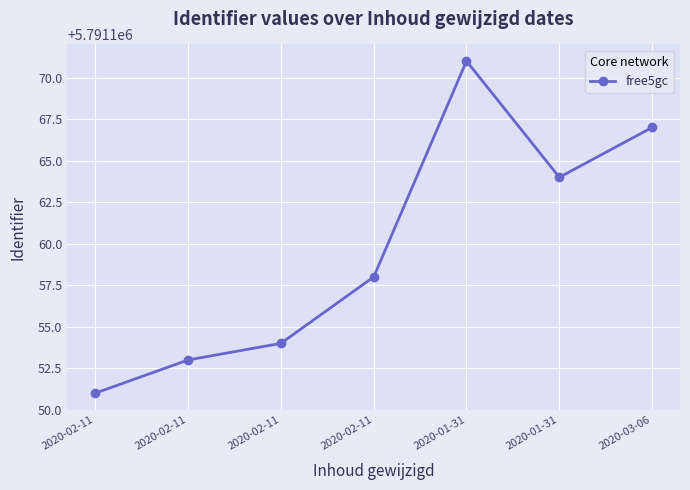

Is this an area chart (filled region under the line)?

No